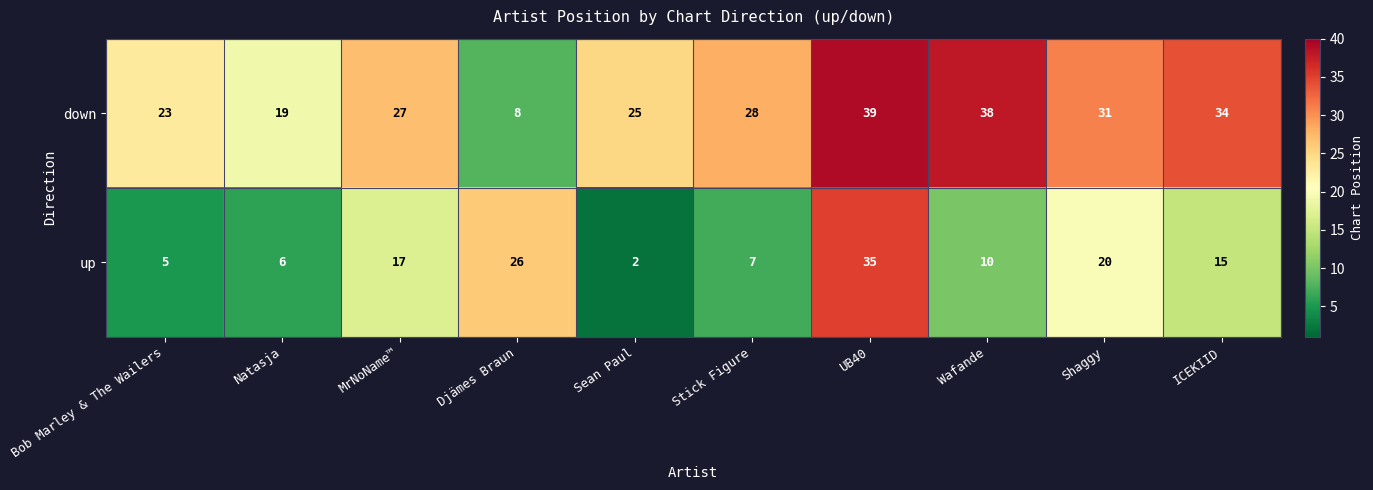

Reading left to right, what are all the values shown in this chart?

down: Bob Marley & The Wailers=23	Natasja=19	MrNoName™=27	Djämes Braun=8	Sean Paul=25	Stick Figure=28	UB40=39	Wafande=38	Shaggy=31	ICEKIID=34
up: Bob Marley & The Wailers=5	Natasja=6	MrNoName™=17	Djämes Braun=26	Sean Paul=2	Stick Figure=7	UB40=35	Wafande=10	Shaggy=20	ICEKIID=15